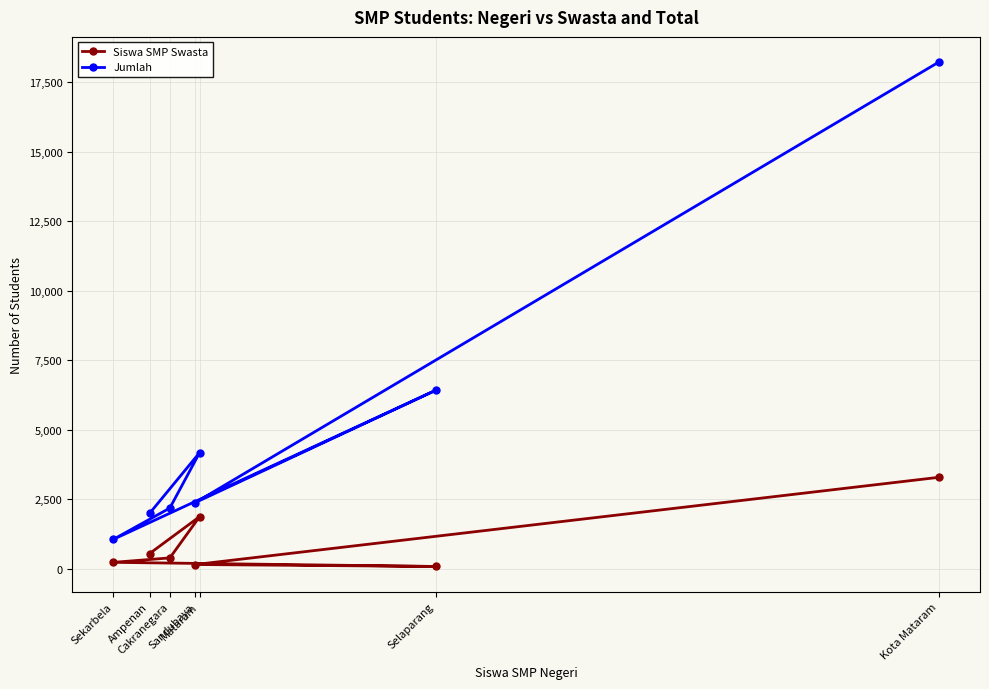

What is the total value across all series at Kota Mataram?

21510